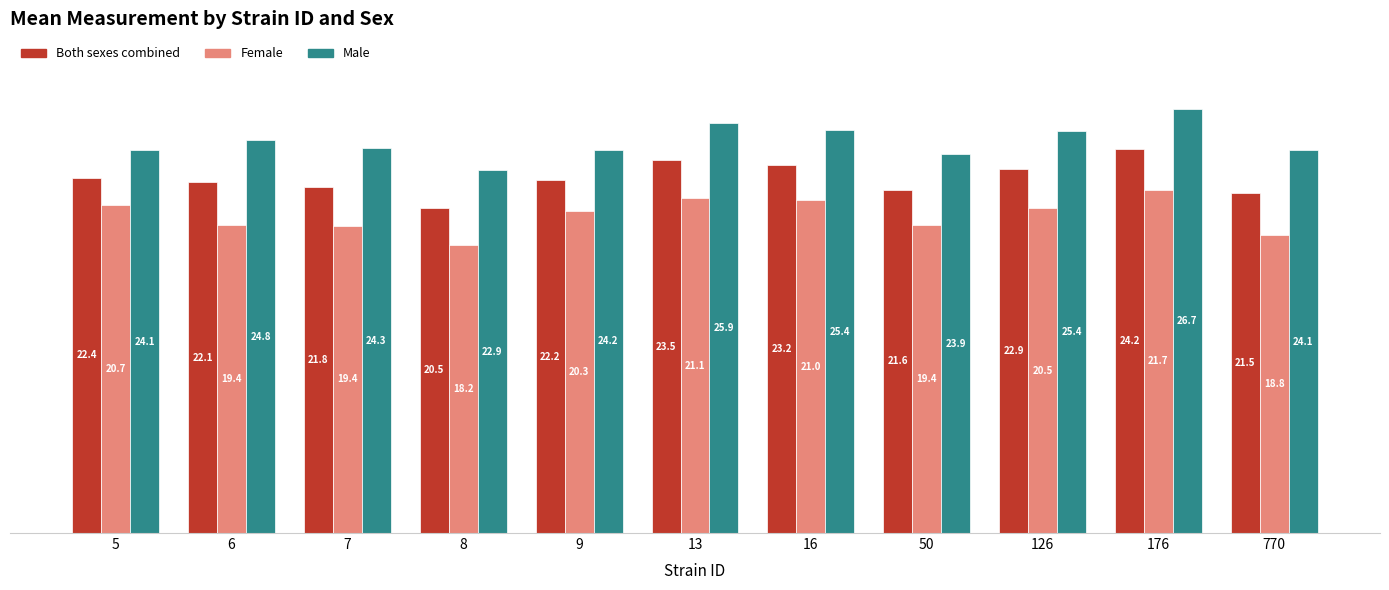

What is the total value across all series at 126?

68.8